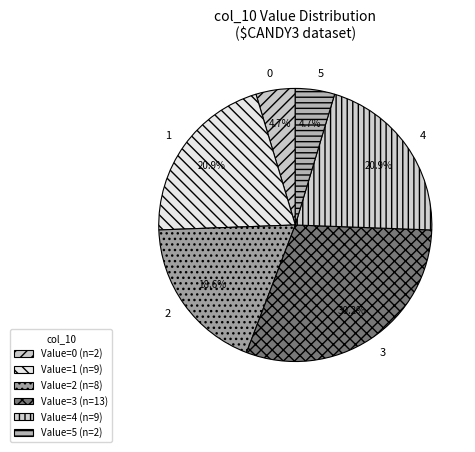

Is there any slice that represents more than half of the pie?

No